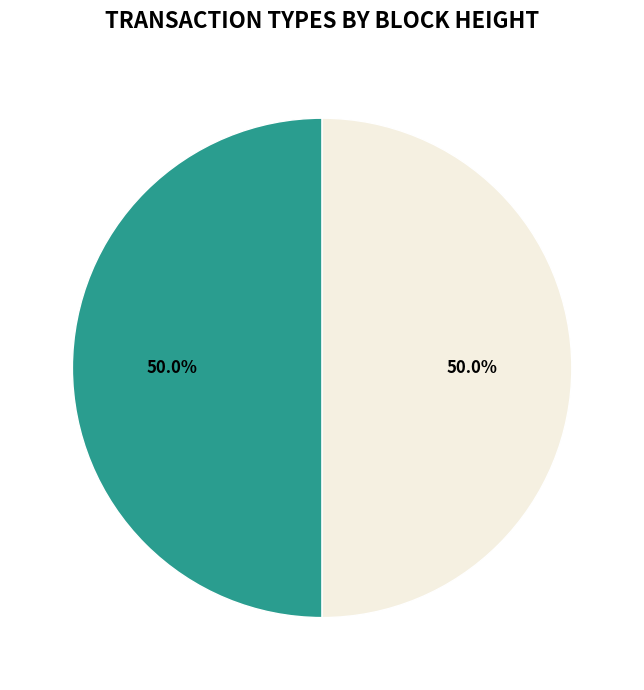

Which category has the smallest portion of the pie?

458472